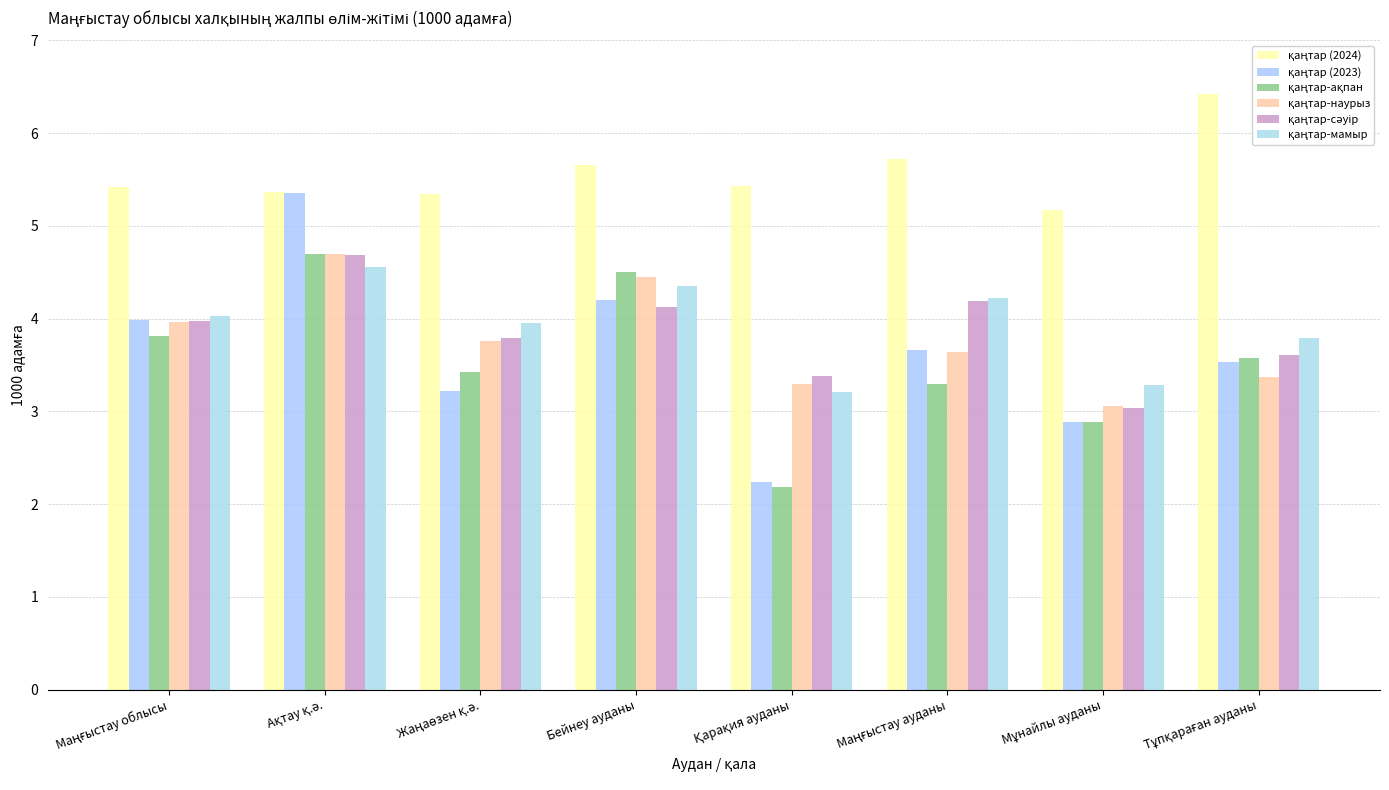

Is the value of қаңтар-мамыр at Бейнеу ауданы greater than the value of қаңтар (2024) at Жаңаөзен қ.ә.?

No